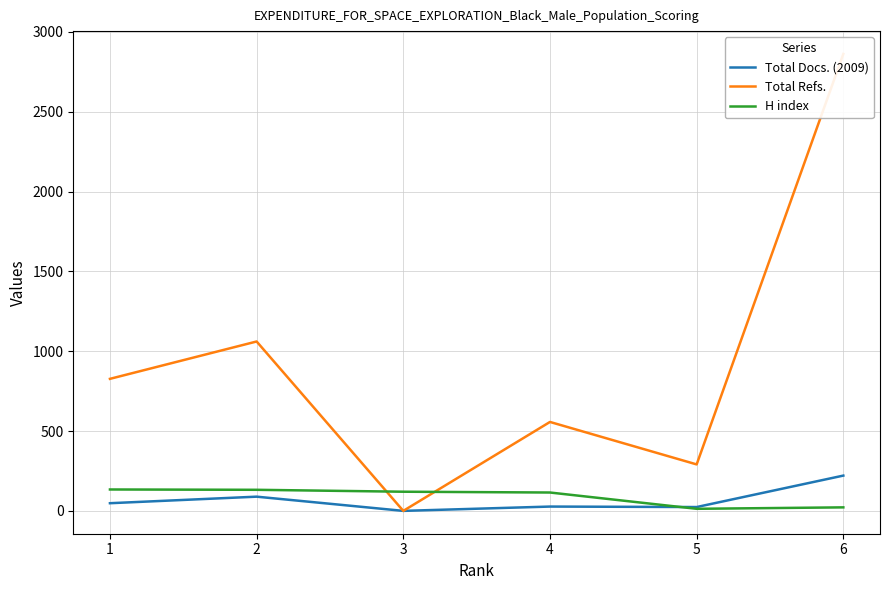

What is the sum of the Total Refs. values at 4 and 3?

557